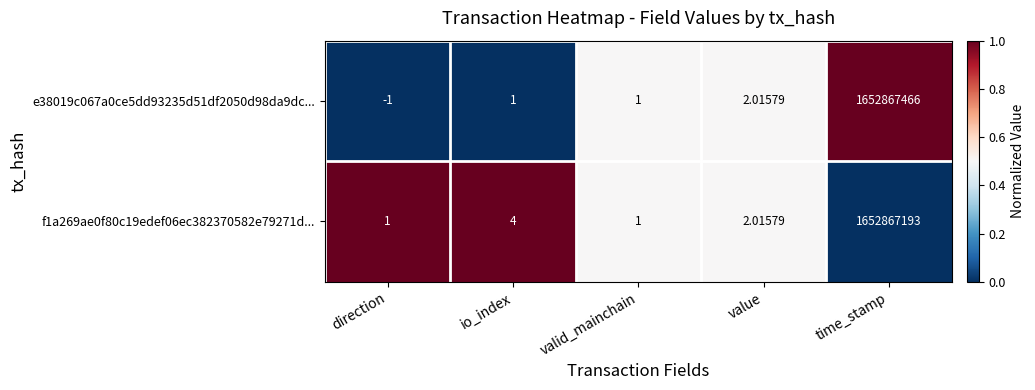

Between direction and value, which series saw the biggest shift?

e38019c067a0ce5dd93235d51df2050d98da9dc...